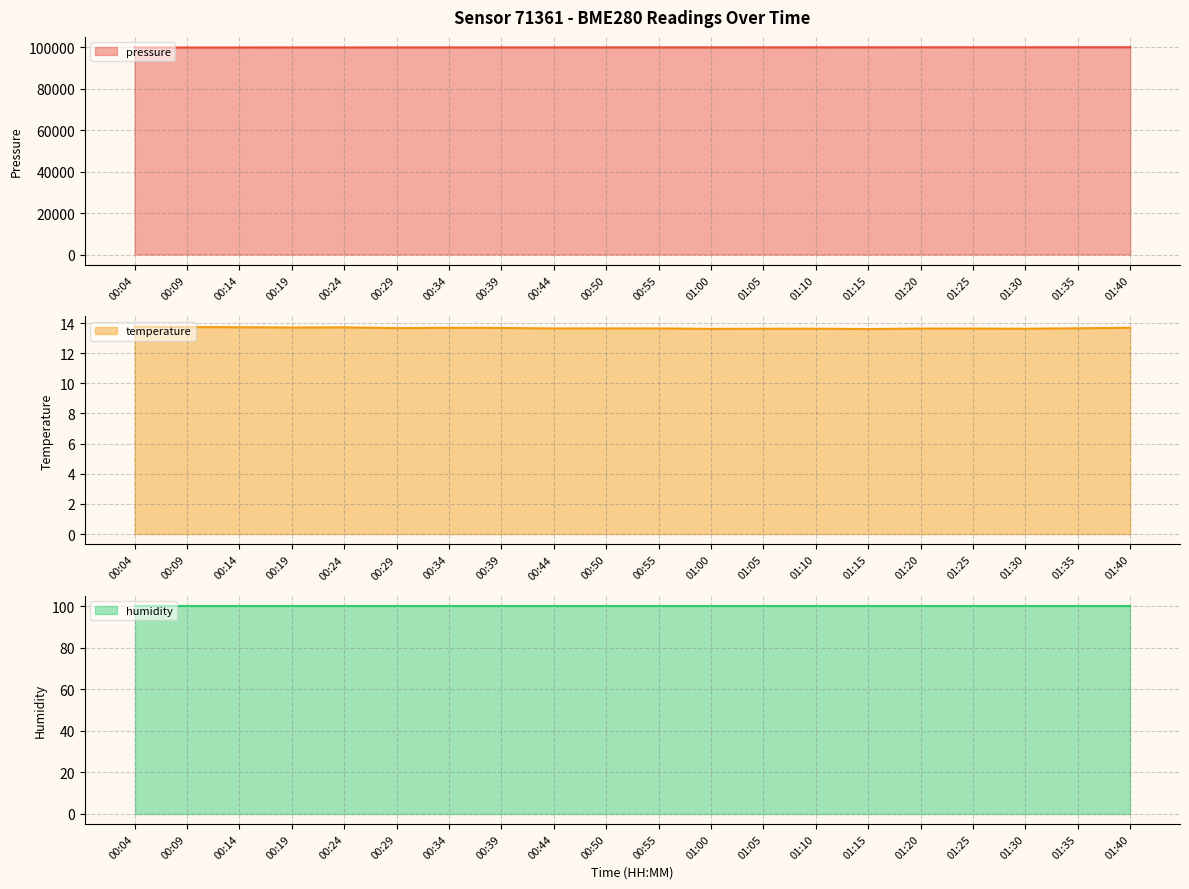

The humidity line series shows 136.0 at 00:24. True or false?

False